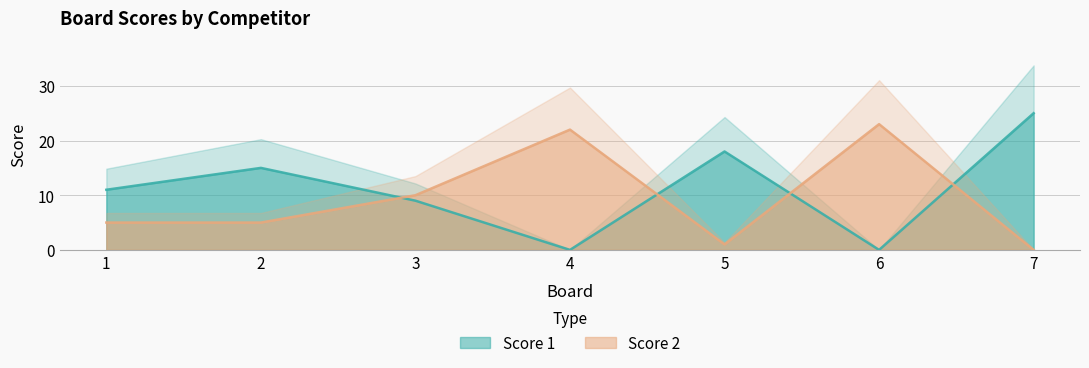

How many lines are shown in the chart?

2